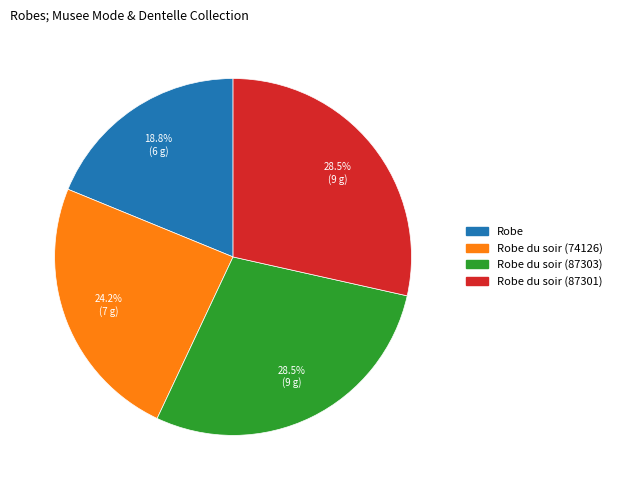

Is there a majority slice in this chart?

No